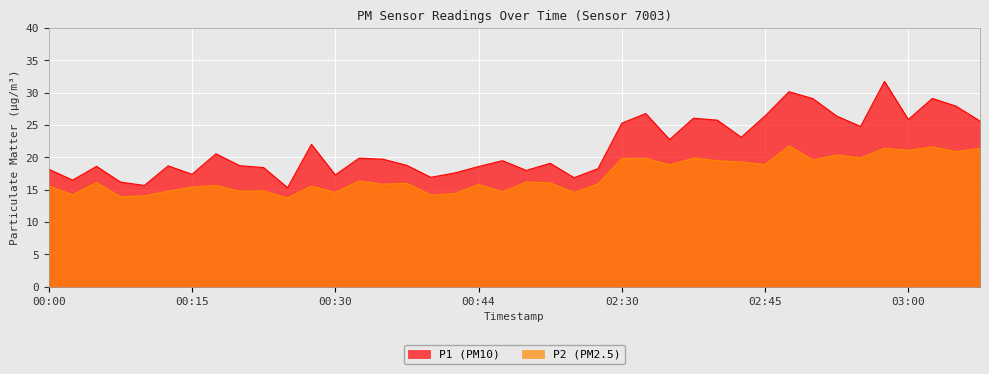

True or false: P1 has a value of 13.6 at 02:38.

False